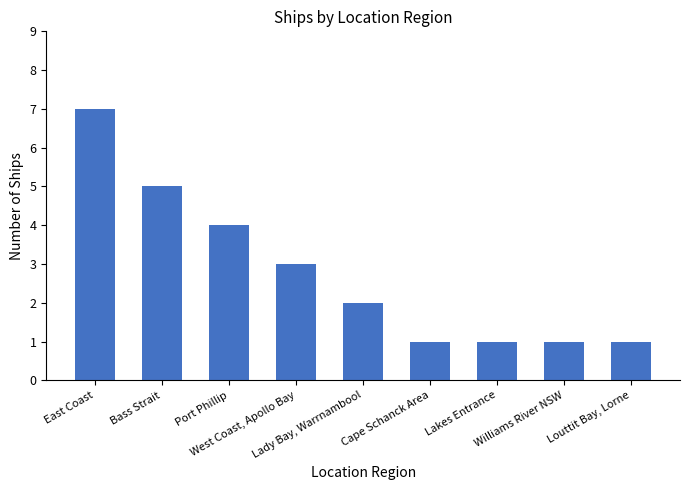

Reading left to right, transcribe all the data shown in this chart.

7	5	4	3	2	1	1	1	1